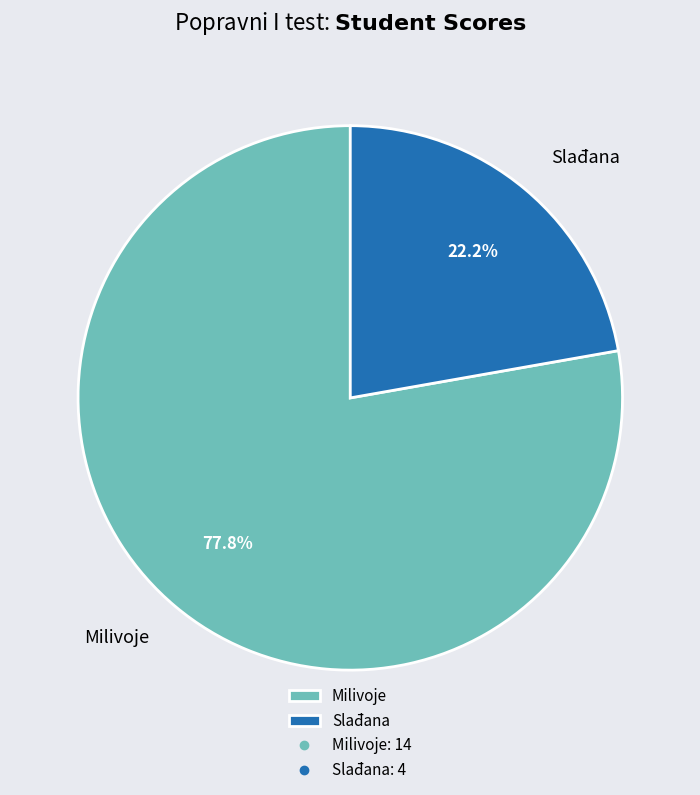

Approximately how many times larger is the value at Slađana compared to Milivoje?

0.3